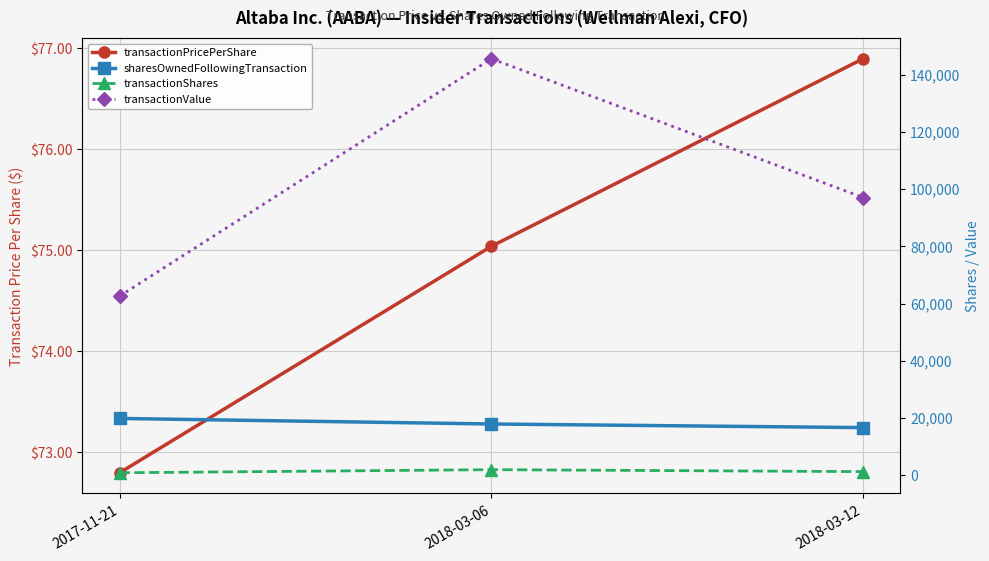

Between 2017-11-21 and 2018-03-12, which series saw the biggest shift?

transactionValue